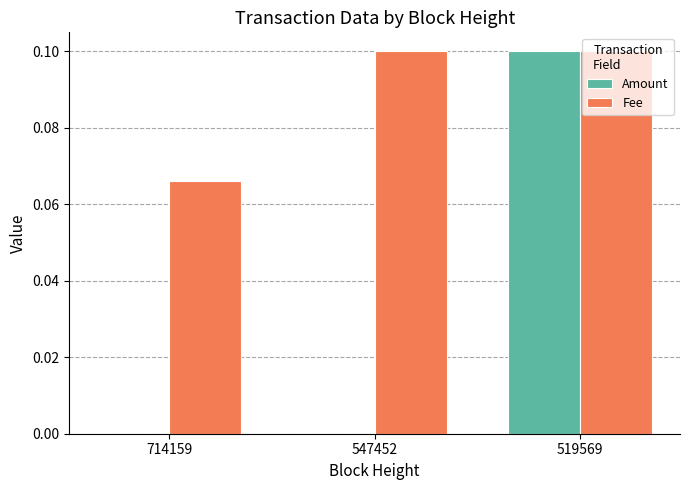

The value of Fee at 519569 is 0.1. True or false?

True